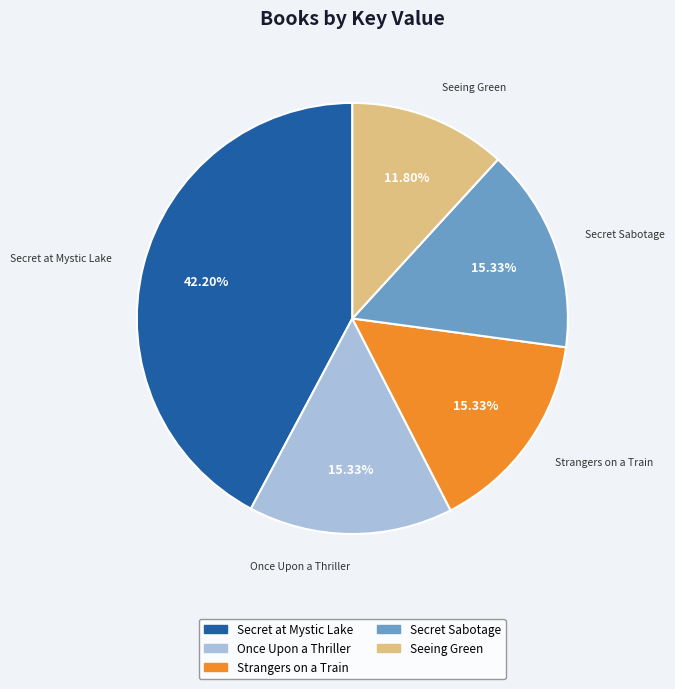

How many segments does this pie chart have?

5